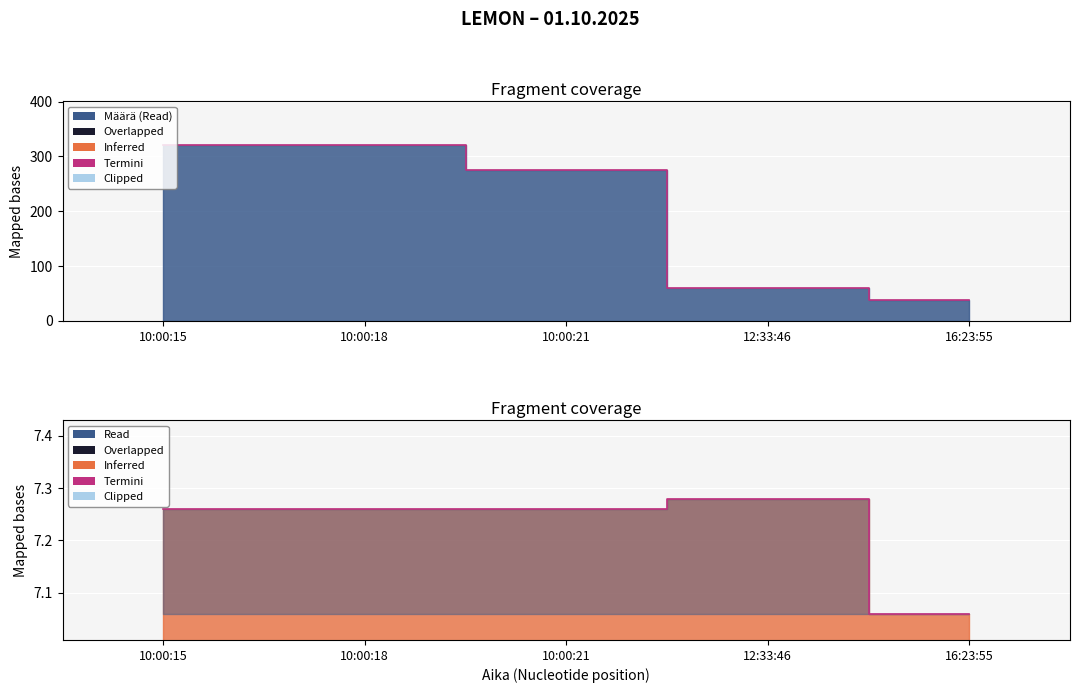

Where is the first local maximum?

12:33:46